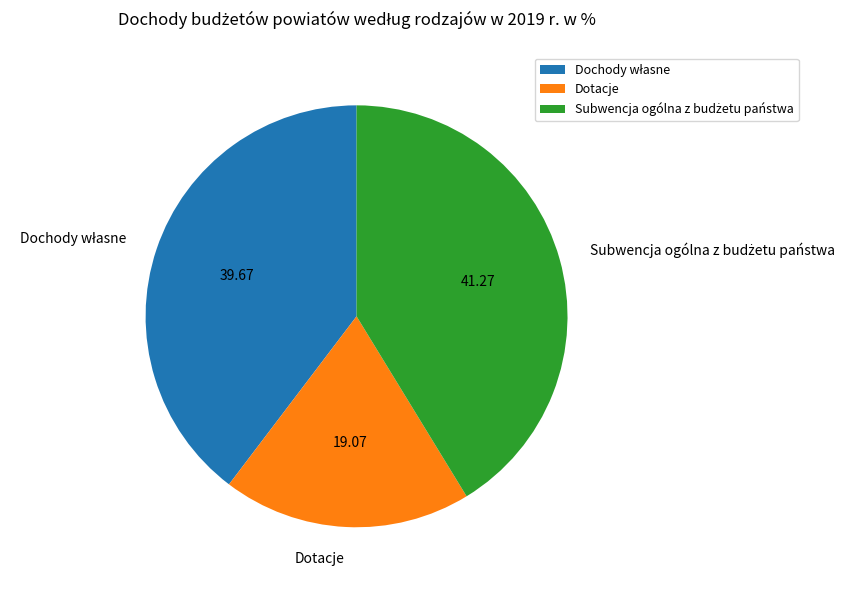

Is there any slice that represents more than half of the pie?

No